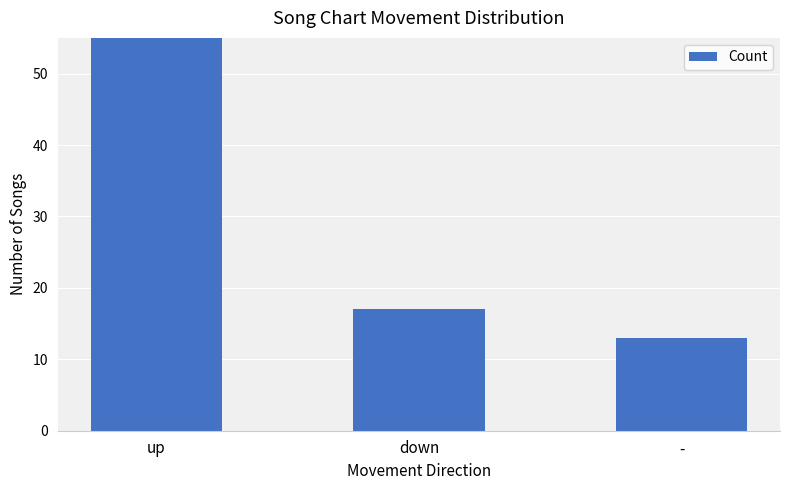

The chart shows a value of 70 at up. True or false?

True